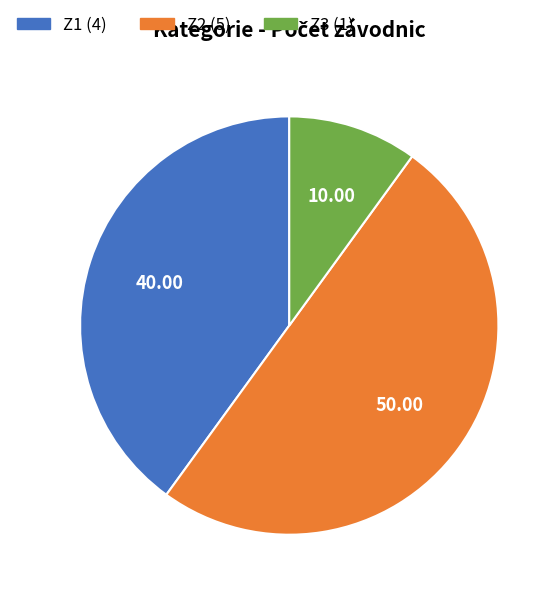

Which has a higher value, Z3 or Z2?

Z2